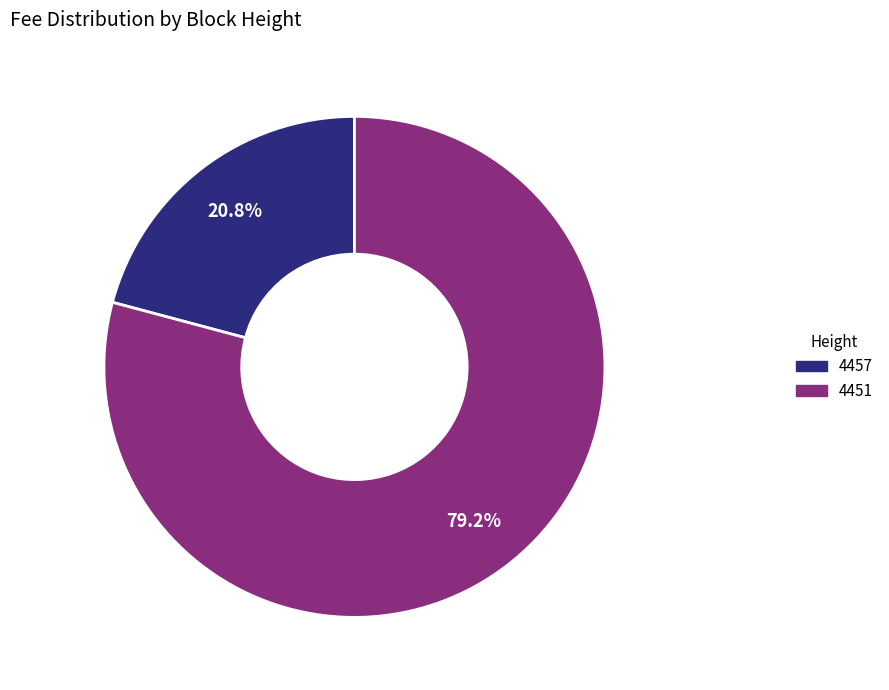

To the nearest percent, what is the difference between the largest and smallest slice percentages?

58%